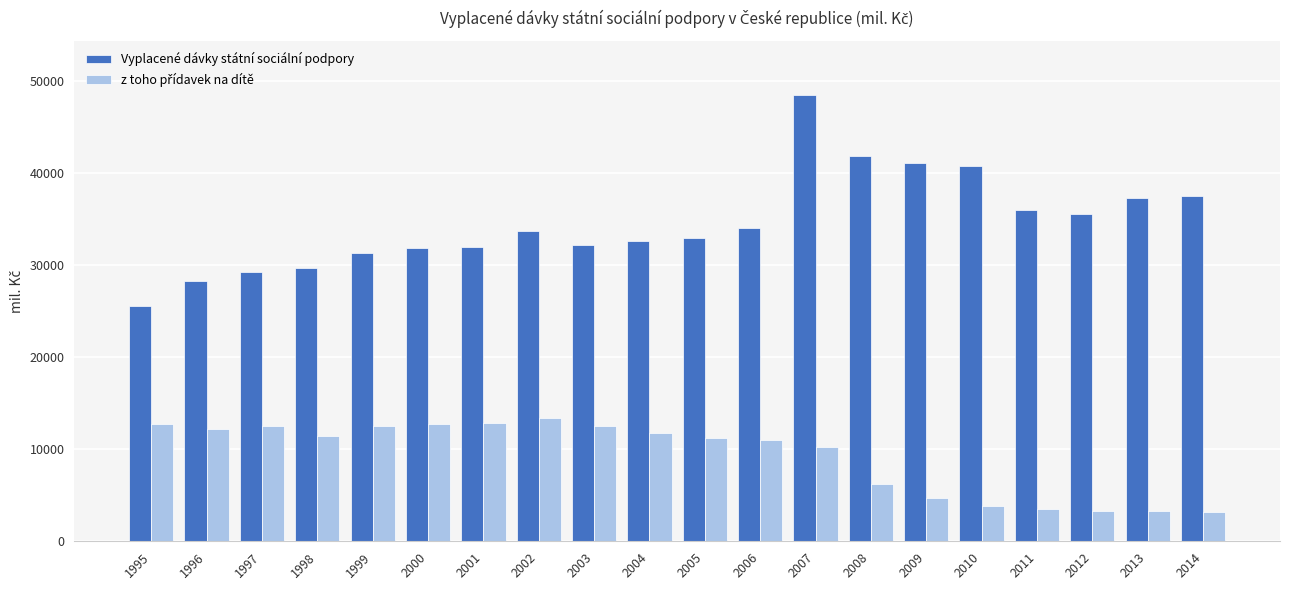

At which label does Vyplacené dávky státní sociální podpory reach its peak?

2007